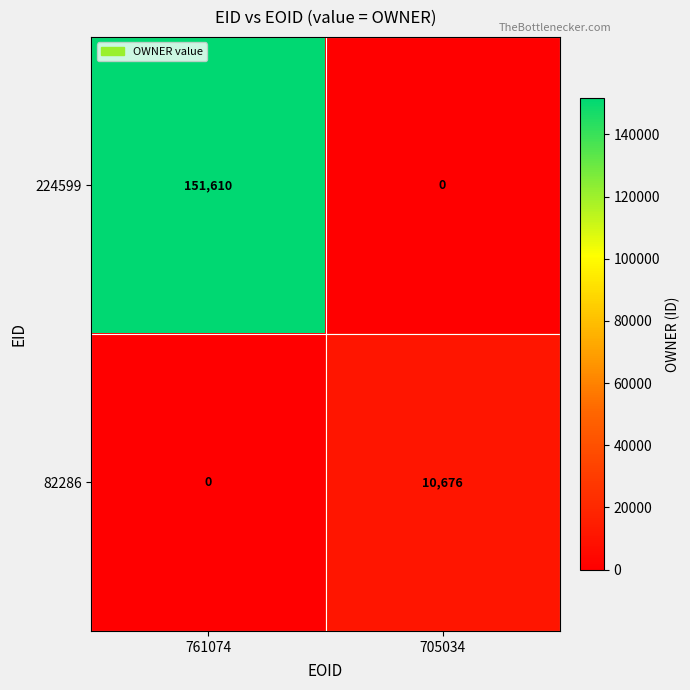

What is the sum of all 82286 values?

10676